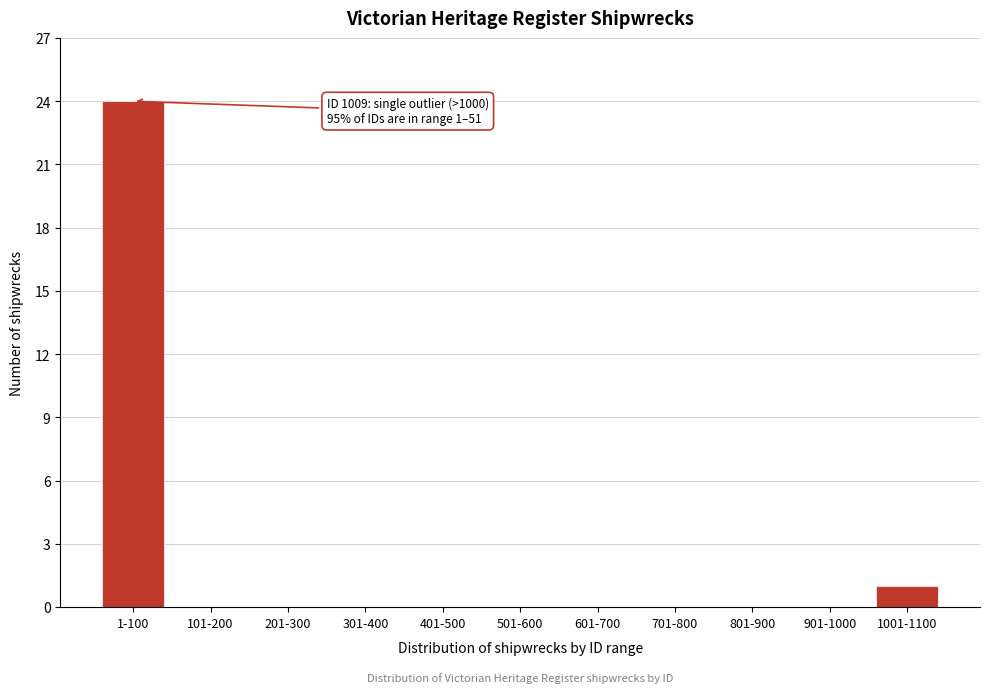

Reading left to right, list all the values displayed in this chart.

1-100=24	101-200=0	201-300=0	301-400=0	401-500=0	501-600=0	601-700=0	701-800=0	801-900=0	901-1000=0	1001-1100=1